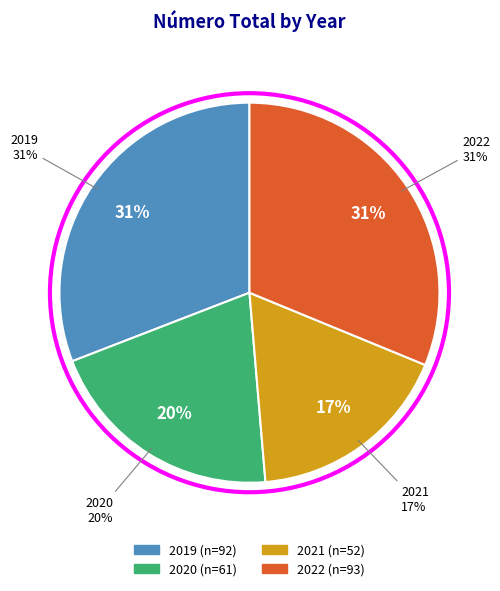

What is the change in value from 2020 to 2022?

+32